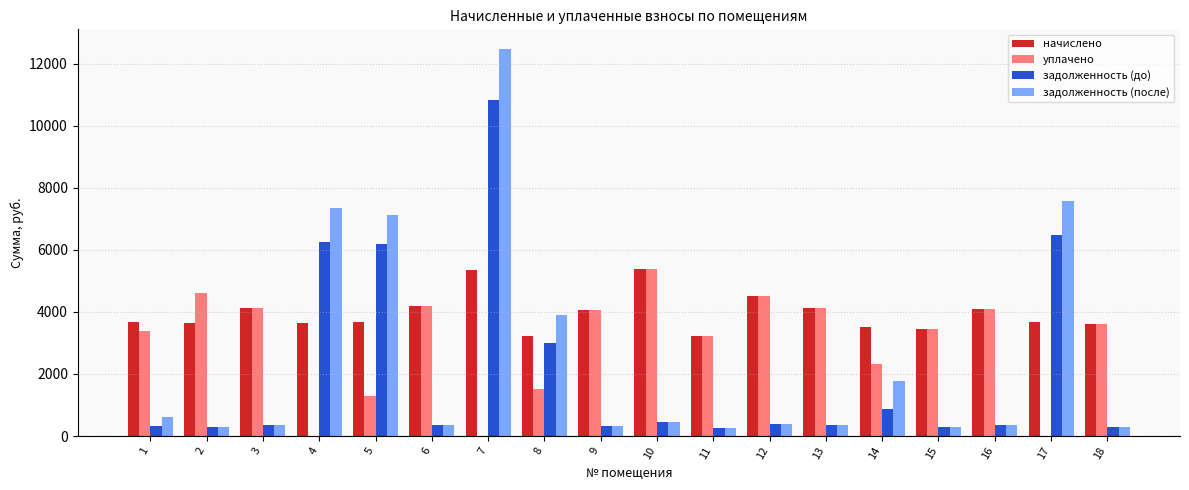

Is the value of уплачено at 7 greater than the value of задолженность (после) at 15?

No